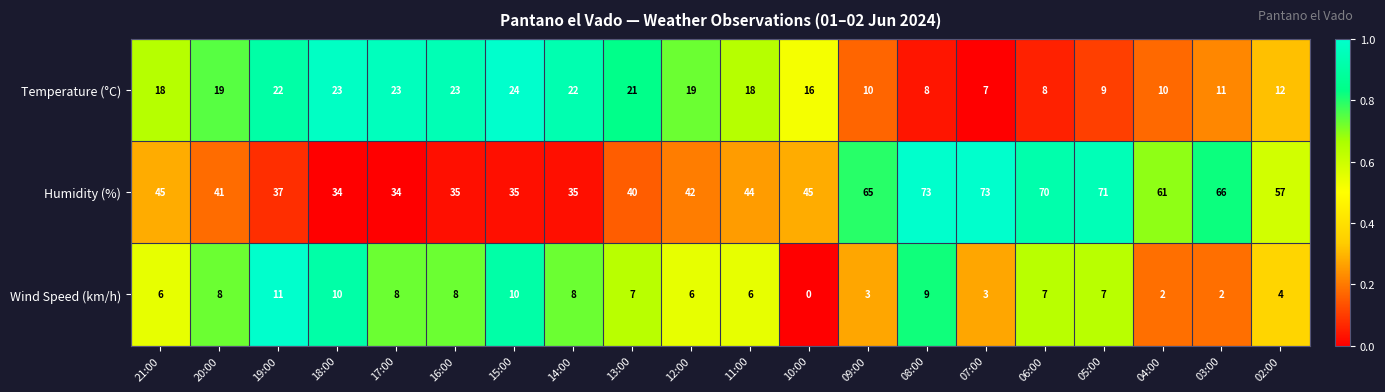

Which category has the highest value in the Temperature (°C) series?

15:00